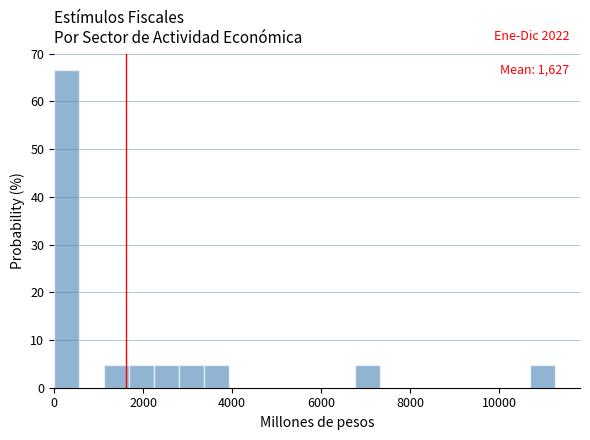

Around what value on the x-axis is the tallest bar? Give the approximate position of its centre, as read against the axis.

200